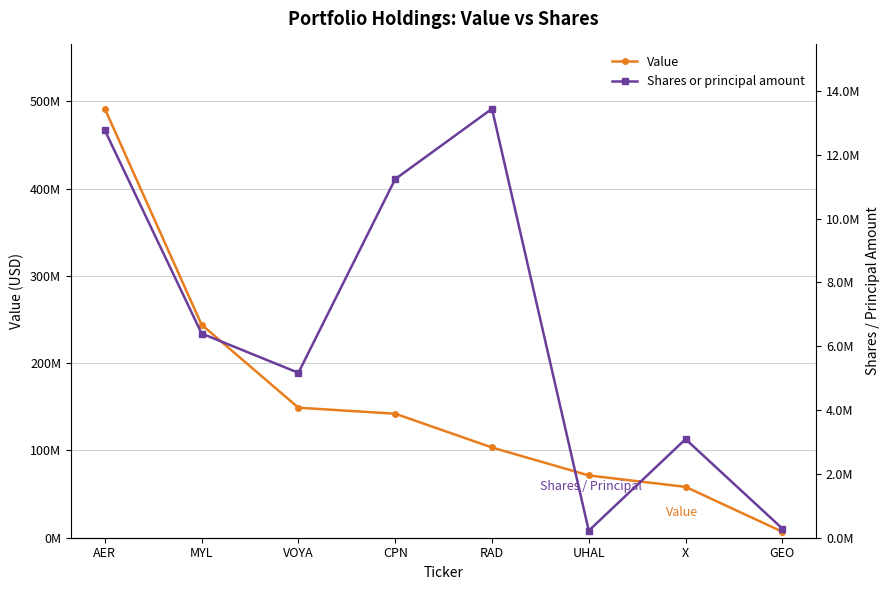

At how many categories does at least one series exceed 66537927?

6